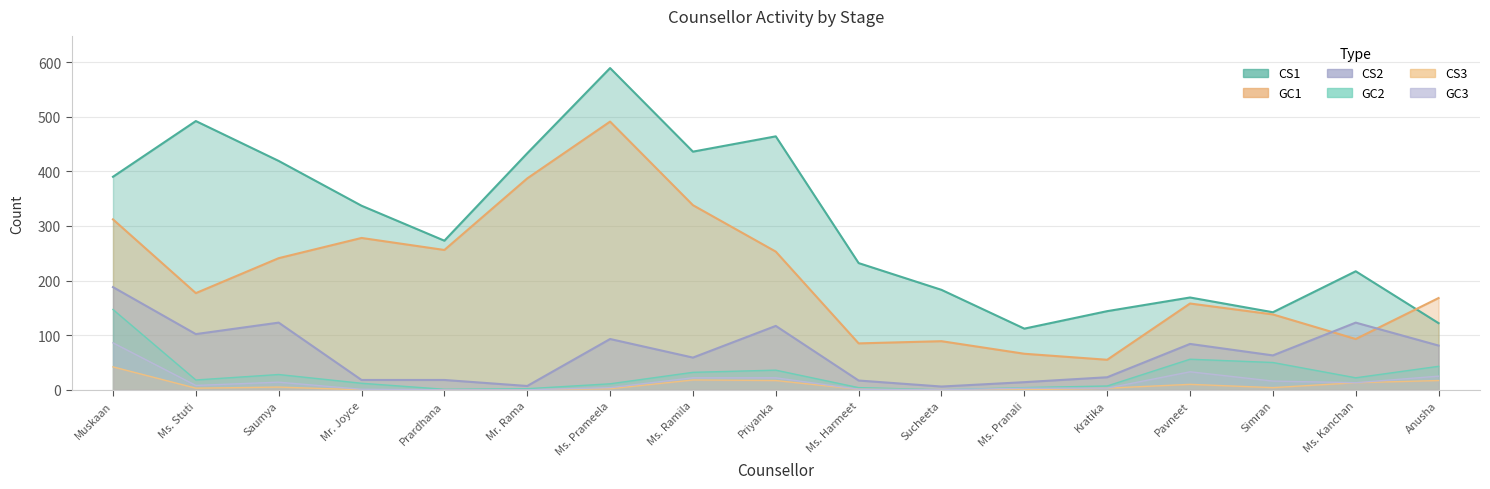

True or false: CS2 has more than 1 interior local peaks.

True